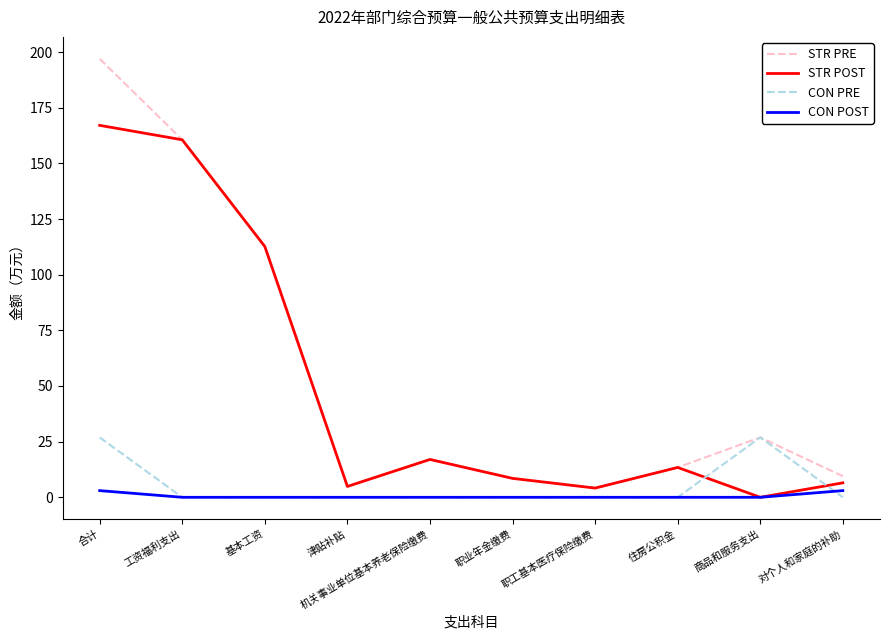

What is the total value across all series at 住房公积金?

26.8